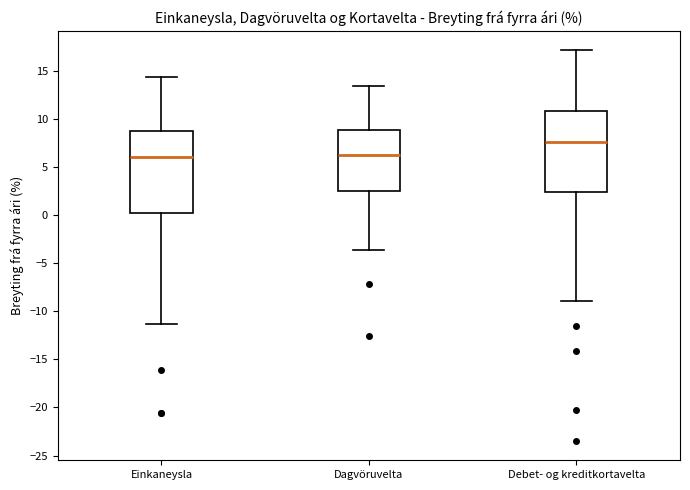

Reading left to right, read every box against the y-axis: the position of its median line, the range the box covers, and the ends of its whiskers. The values are not printed on the chart, so give them approximately, as read against the axis.

Einkaneysla: median 6.0, box 0.0 to 8.5, whiskers -11.5 to 14.5
Dagvöruvelta: median 6.0, box 2.5 to 9.0, whiskers -3.5 to 13.5
Debet- og kreditkortavelta: median 7.5, box 2.5 to 11.0, whiskers -9.0 to 17.0